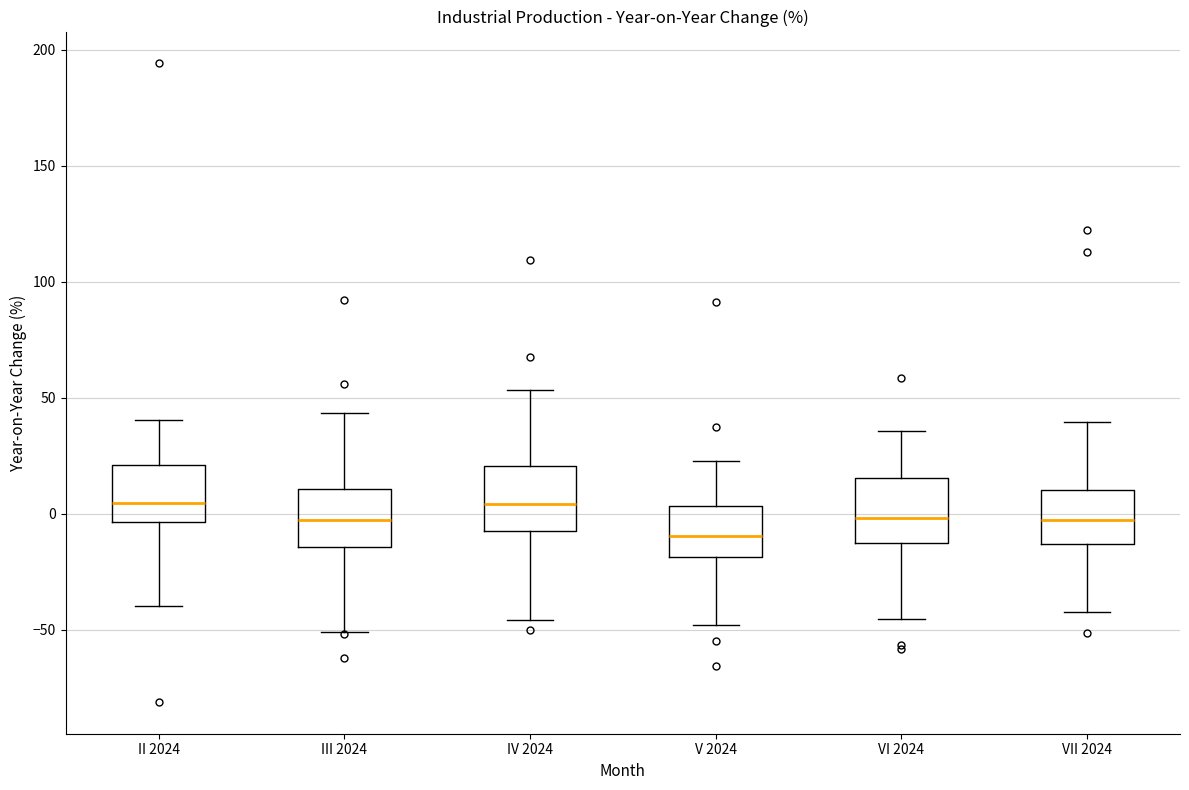

Reading left to right, transcribe this box plot: for each box, give where its median line is, the range the box spans, and where its two whiskers end, as read against the y-axis. The values are not printed on the chart, so give them approximately, as read against the axis.

II 2024: median 5, box -5 to 20, whiskers -40 to 40
III 2024: median -5, box -15 to 10, whiskers -50 to 45
IV 2024: median 5, box -5 to 20, whiskers -45 to 55
V 2024: median -10, box -20 to 5, whiskers -50 to 25
VI 2024: median 0, box -15 to 15, whiskers -45 to 35
VII 2024: median 0, box -15 to 10, whiskers -40 to 40